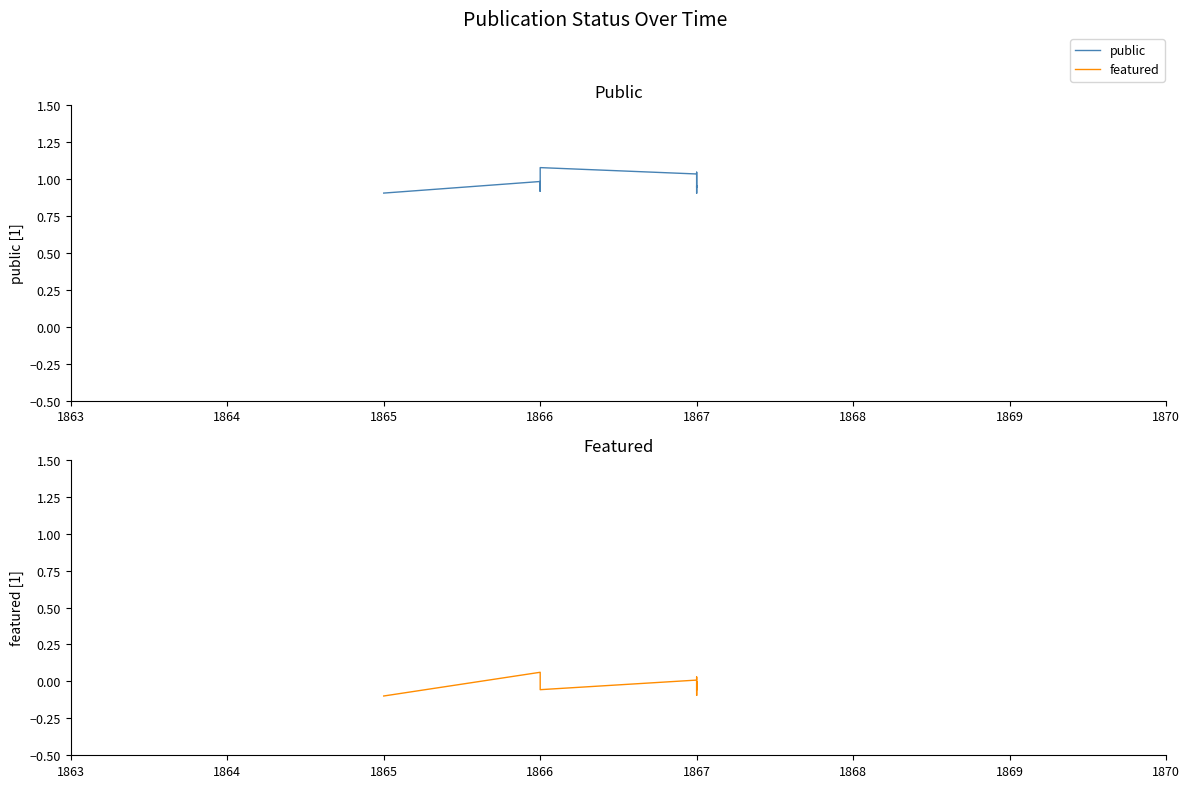

Rank the series by their average value, from lowest to highest.

featured, public